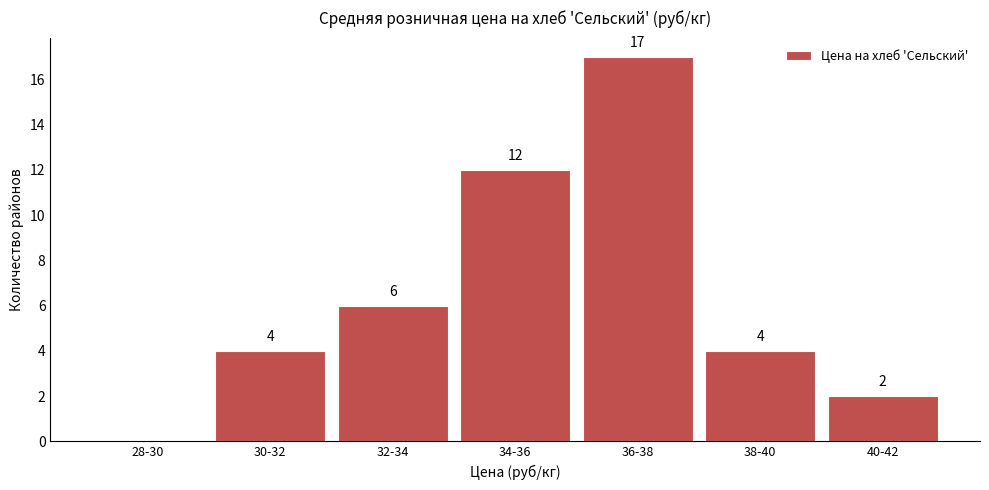

Reading left to right, what are all the values shown in this chart?

28-30=0	30-32=4	32-34=6	34-36=12	36-38=17	38-40=4	40-42=2